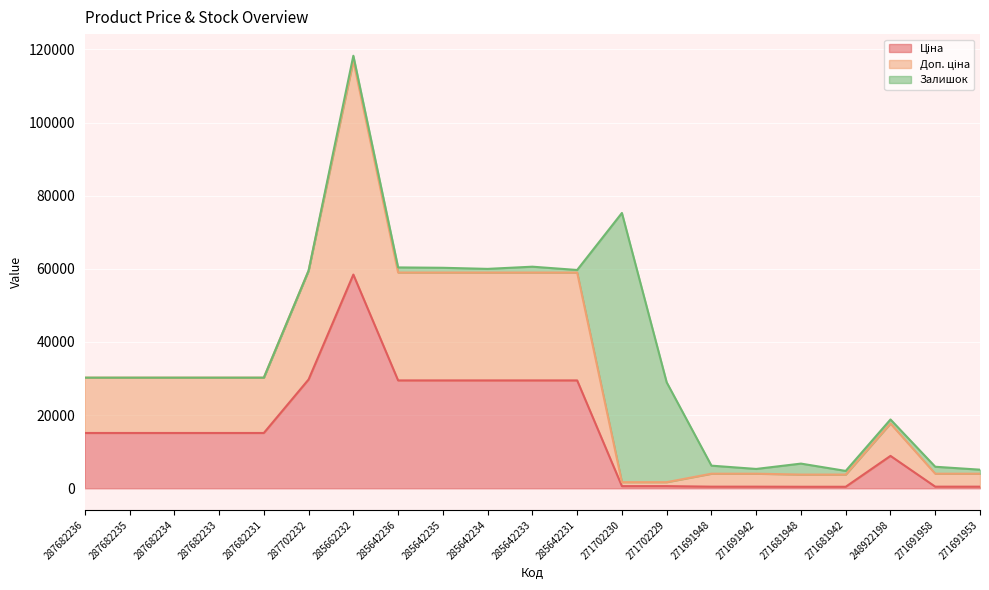

Between 271691953 and 271681948, which is larger?

271691953